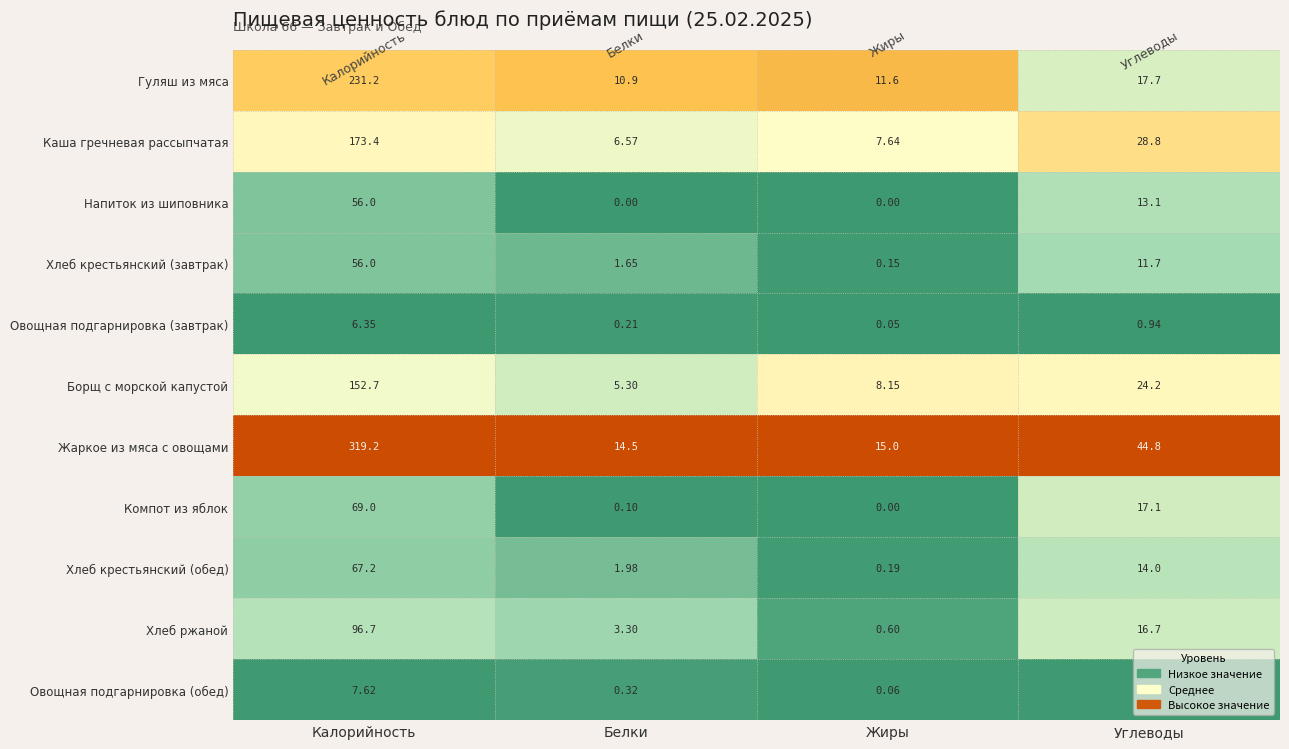

What is the difference between the highest and lowest values at Углеводы?

43.9